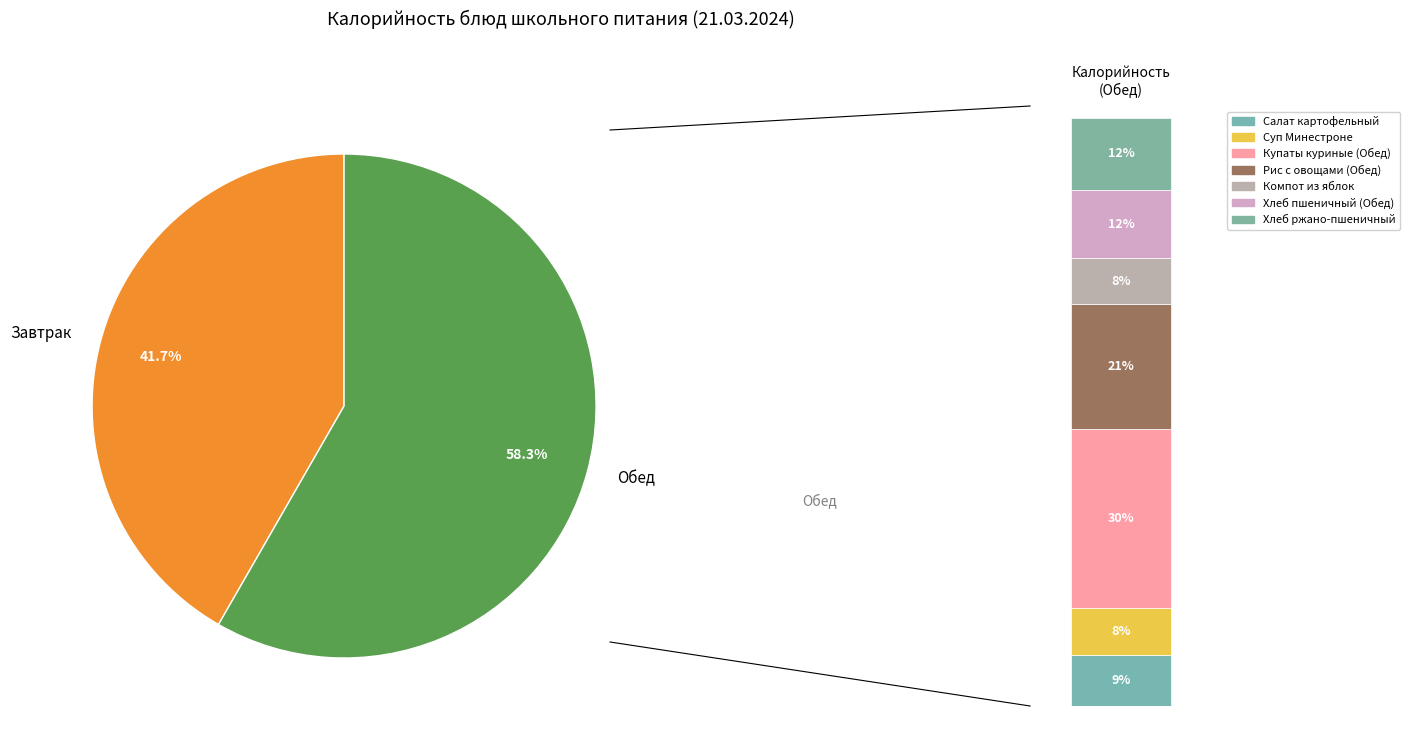

Combined, what portion of the pie is Купаты куриные (Обед) and Рис с овощами (Обед)?

30.1%